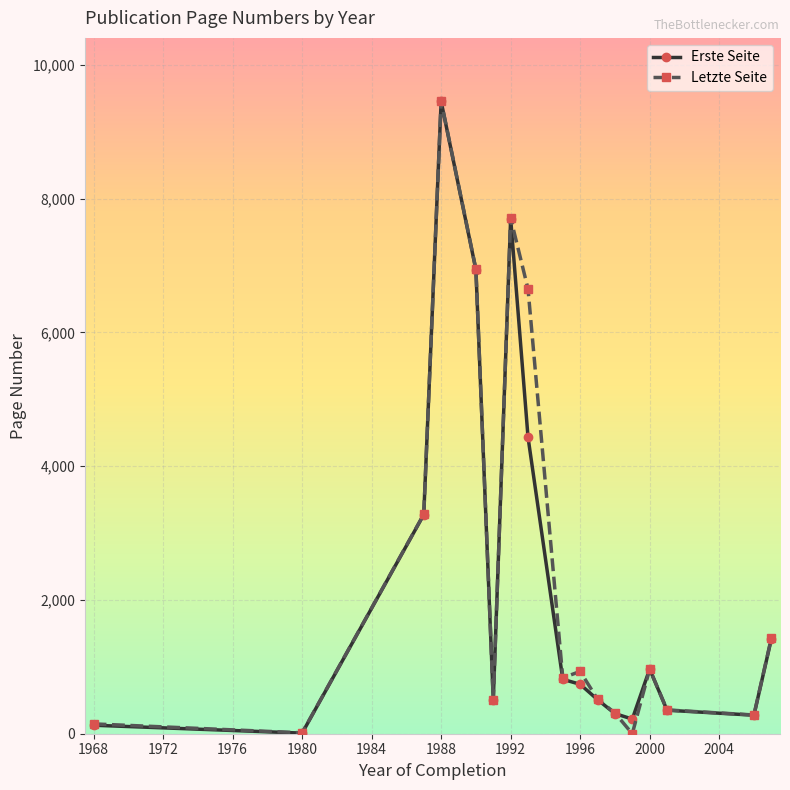

Which series has the widest spread of values?

Letzte Seite